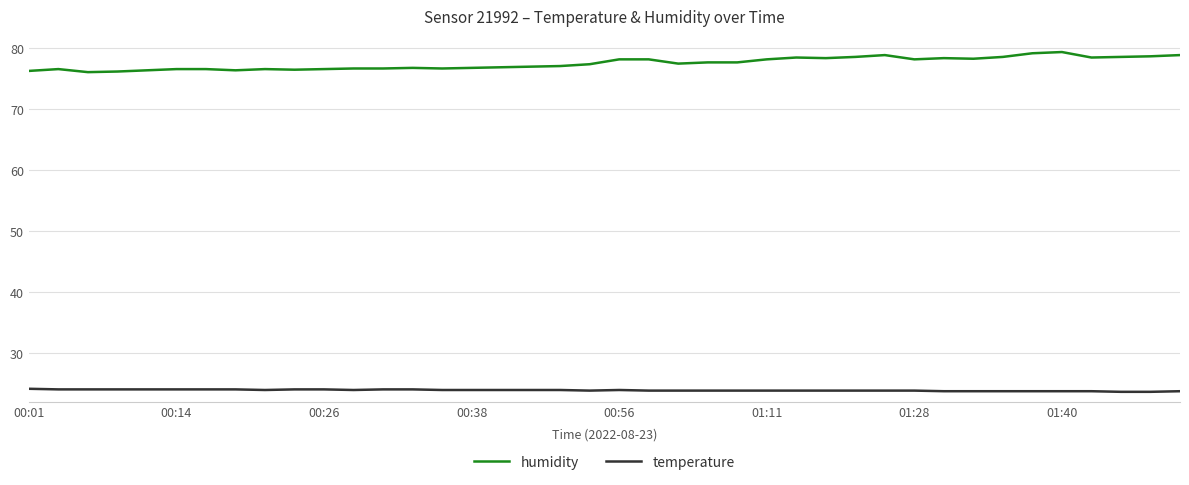

What is the difference between the maximum and minimum values in the humidity series?

3.3